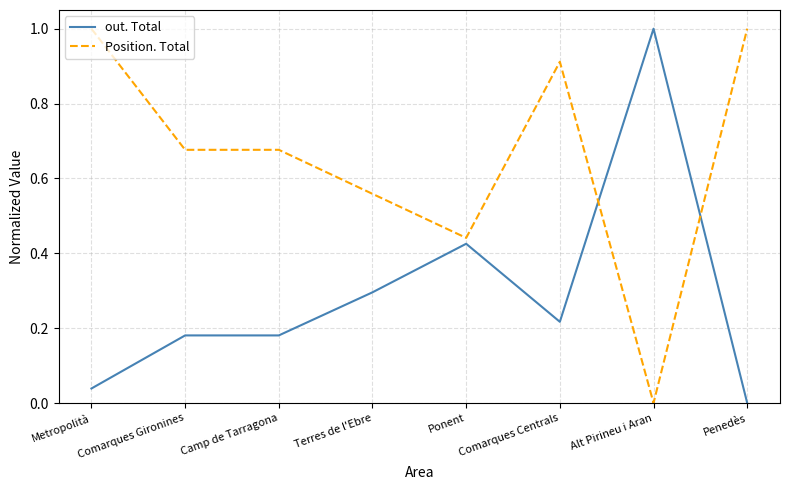

What position from the right is Terres de l'Ebre?

5